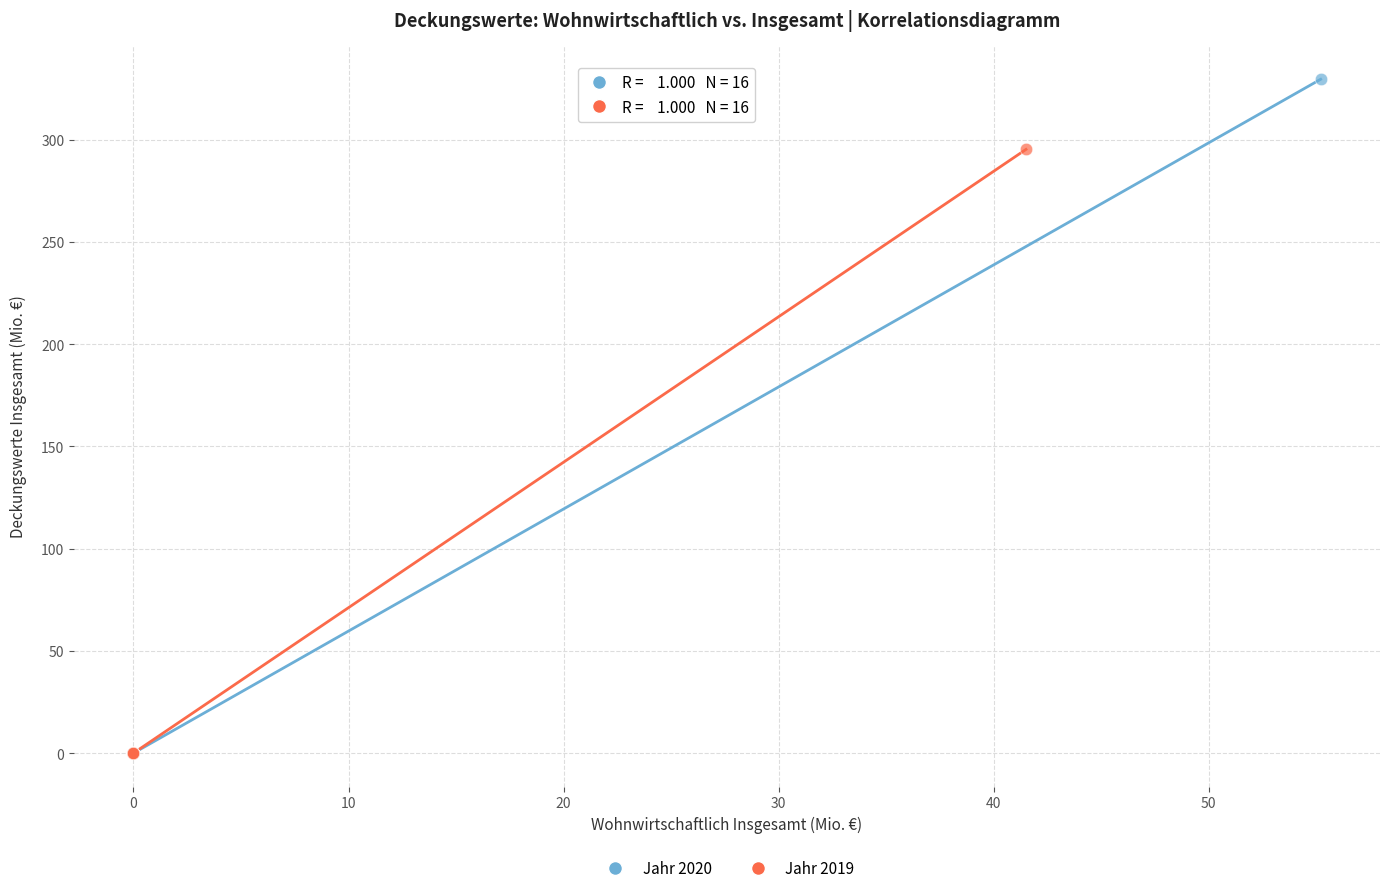

Which series has the widest spread of Y values?

Jahr 2020